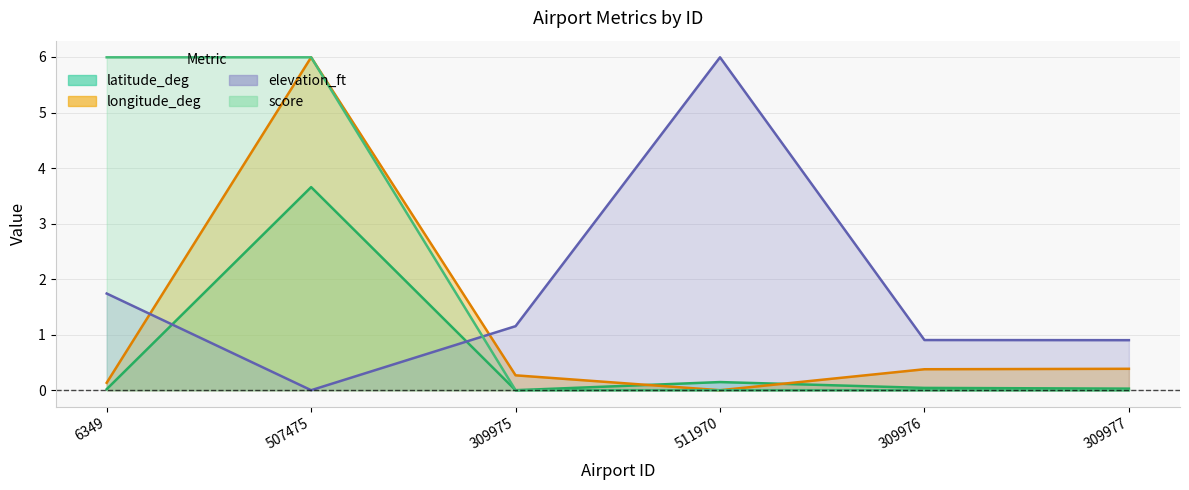

What is the greatest value displayed?

6.0